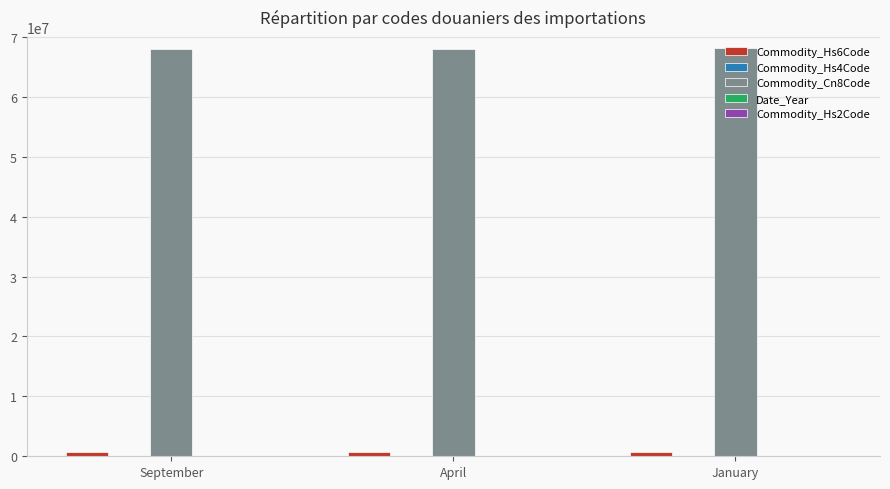

Is it true that Commodity_Cn8Code equals 101500201 at April?

False